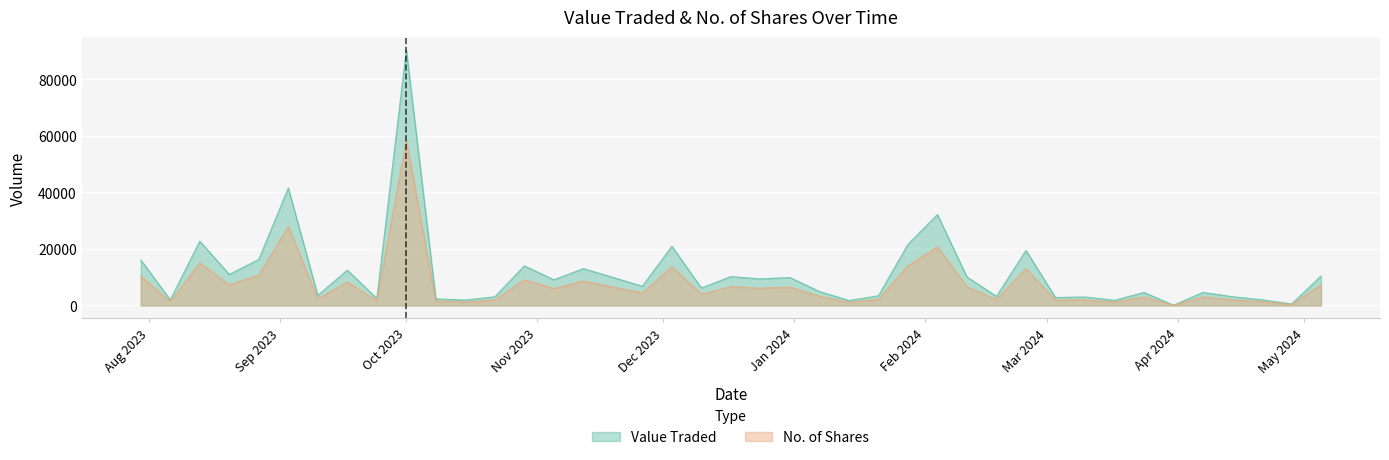

Which series has the largest range (max minus min)?

Value Traded